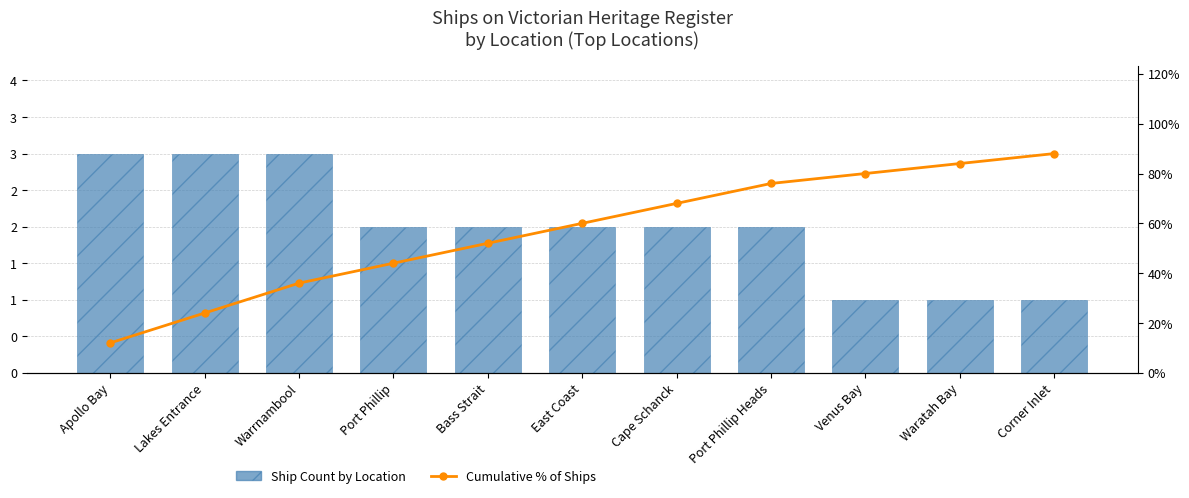

Which category has the lowest value in the Cumulative % of Ships series?

Apollo Bay